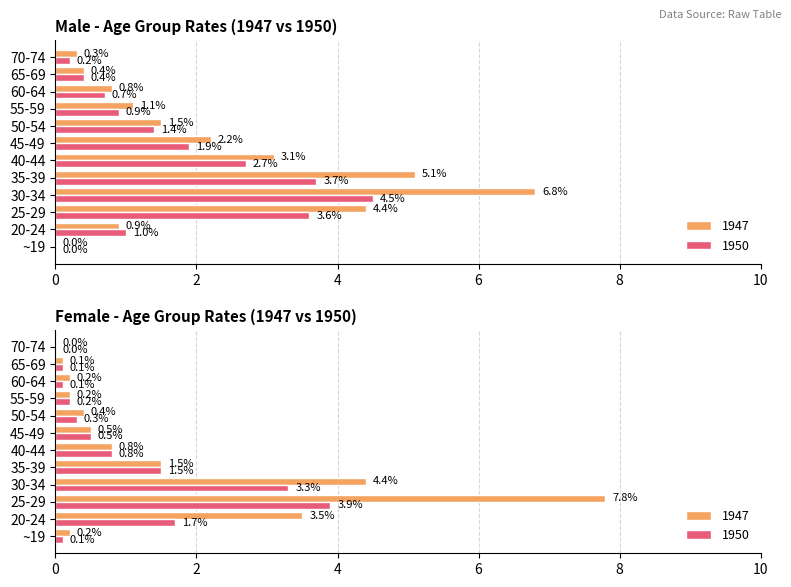

What is the spread (max minus min) of values at 70-74?

0.3